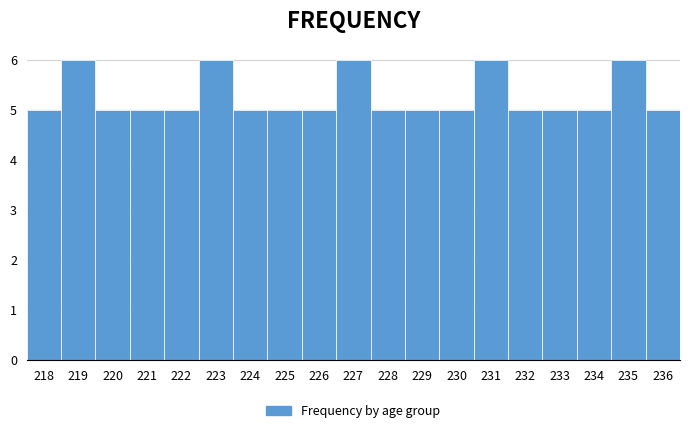

Reading left to right, what are all the values shown in this chart?

218=5	219=6	220=5	221=5	222=5	223=6	224=5	225=5	226=5	227=6	228=5	229=5	230=5	231=6	232=5	233=5	234=5	235=6	236=5